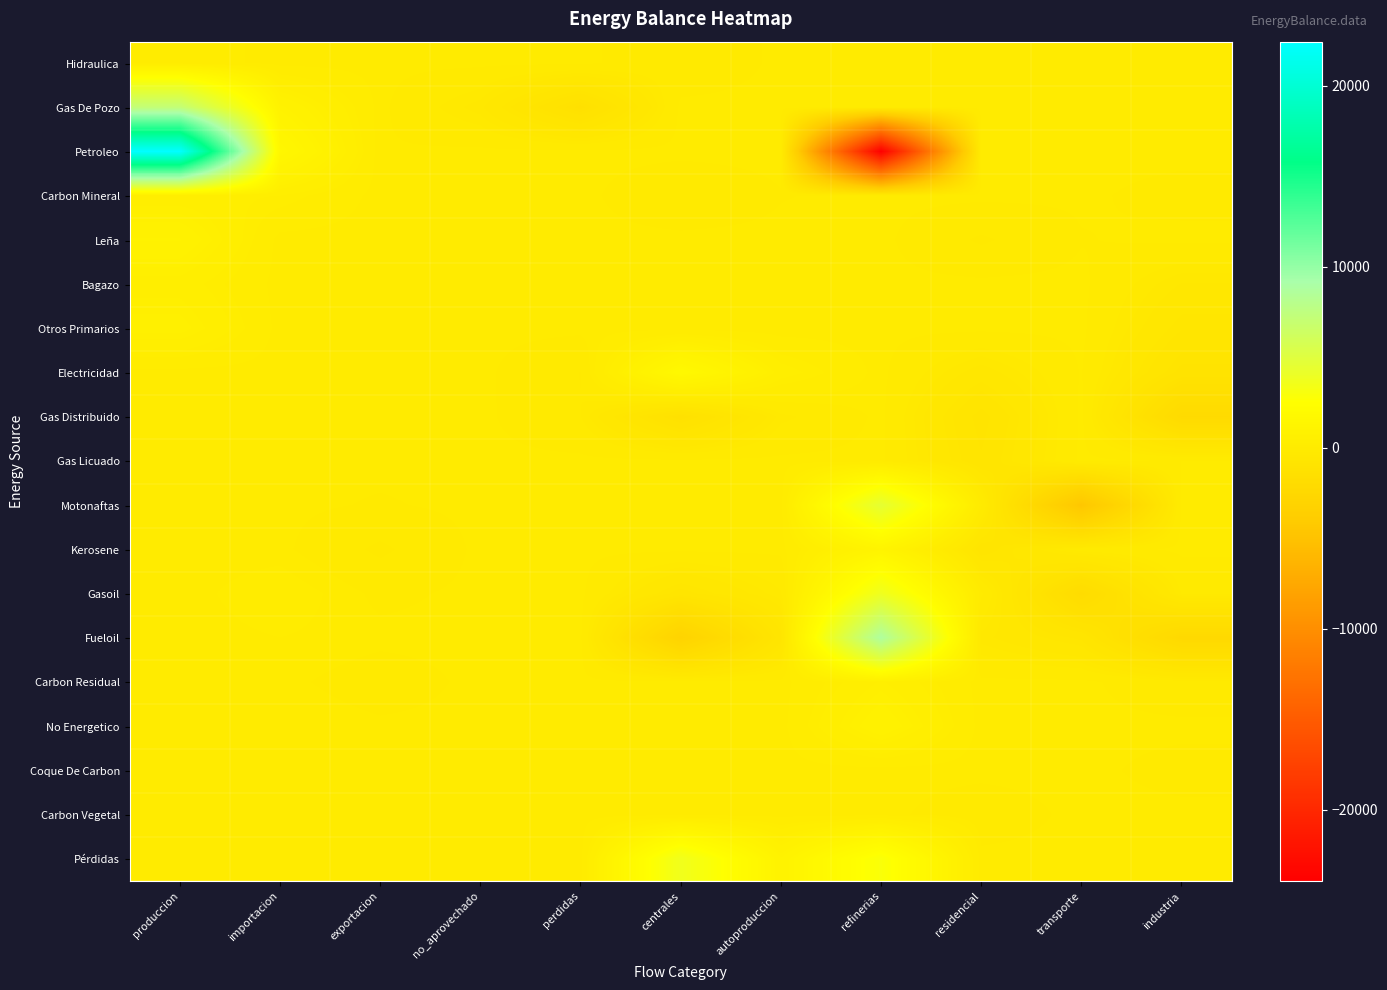

Reading left to right, transcribe all the data shown in this chart.

Hidraulica: produccion=163.1	importacion=0.0	exportacion=0.0	no_aprovechado=0.0	perdidas=-1.6	centrales=-154.5	autoproduccion=-7.0	refinerias=0.0	residencial=0.0	transporte=0.0	industria=0.0
Gas De Pozo: produccion=7170.8	importacion=918.0	exportacion=0.0	no_aprovechado=-368.1	perdidas=-1368.8	centrales=0.0	autoproduccion=0.0	refinerias=0.0	residencial=0.0	transporte=0.0	industria=0.0
Petroleo: produccion=22422.2	importacion=1544.8	exportacion=-23.8	no_aprovechado=0.0	perdidas=0.0	centrales=0.0	autoproduccion=0.0	refinerias=-23939.2	residencial=0.0	transporte=0.0	industria=0.0
Carbon Mineral: produccion=395.5	importacion=325.0	exportacion=0.0	no_aprovechado=0.0	perdidas=0.0	centrales=-163.8	autoproduccion=-40.6	refinerias=0.0	residencial=0.0	transporte=-14.8	industria=-78.1
Leña: produccion=886.3	importacion=0.0	exportacion=0.0	no_aprovechado=0.0	perdidas=0.0	centrales=0.0	autoproduccion=-3.9	refinerias=0.0	residencial=-244.3	transporte=-41.1	industria=0.0
Bagazo: produccion=428.0	importacion=0.0	exportacion=0.0	no_aprovechado=0.0	perdidas=0.0	centrales=0.0	autoproduccion=-23.0	refinerias=0.0	residencial=0.0	transporte=0.0	industria=-405.0
Otros Primarios: produccion=682.3	importacion=0.0	exportacion=0.0	no_aprovechado=0.0	perdidas=0.0	centrales=0.0	autoproduccion=-27.9	refinerias=0.0	residencial=0.0	transporte=0.0	industria=-654.4
Electricidad: produccion=0.0	importacion=0.0	exportacion=-0.6	no_aprovechado=0.0	perdidas=-219.3	centrales=1754.9	autoproduccion=421.4	refinerias=0.0	residencial=-482.7	transporte=-24.9	industria=-1005.3
Gas Distribuido: produccion=0.0	importacion=0.0	exportacion=0.0	no_aprovechado=0.0	perdidas=-210.0	centrales=-1313.7	autoproduccion=-257.0	refinerias=0.0	residencial=-932.1	transporte=0.0	industria=-2138.9
Gas Licuado: produccion=0.0	importacion=0.0	exportacion=0.0	no_aprovechado=0.0	perdidas=0.0	centrales=0.0	autoproduccion=0.0	refinerias=0.0	residencial=-827.0	transporte=0.0	industria=-34.3
Motonaftas: produccion=0.0	importacion=0.0	exportacion=-47.7	no_aprovechado=0.0	perdidas=0.0	centrales=0.0	autoproduccion=0.0	refinerias=4534.4	residencial=0.0	transporte=-4567.8	industria=0.0
Kerosene: produccion=0.0	importacion=0.0	exportacion=-253.5	no_aprovechado=0.0	perdidas=0.0	centrales=0.0	autoproduccion=0.0	refinerias=1152.5	residencial=-779.3	transporte=-136.5	industria=0.0
Gasoil: produccion=0.0	importacion=153.1	exportacion=-69.6	no_aprovechado=0.0	perdidas=0.0	centrales=-754.1	autoproduccion=-232.2	refinerias=3766.2	residencial=0.0	transporte=-1910.4	industria=-205.7
Fueloil: produccion=0.0	importacion=55.8	exportacion=0.0	no_aprovechado=0.0	perdidas=0.0	centrales=-3039.4	autoproduccion=-734.4	refinerias=8708.6	residencial=-354.3	transporte=-708.6	industria=-2302.9
Carbon Residual: produccion=0.0	importacion=0.0	exportacion=-111.9	no_aprovechado=0.0	perdidas=0.0	centrales=0.0	autoproduccion=0.0	refinerias=528.2	residencial=0.0	transporte=0.0	industria=-166.9
No Energetico: produccion=0.0	importacion=48.0	exportacion=-10.0	no_aprovechado=0.0	perdidas=0.0	centrales=0.0	autoproduccion=0.0	refinerias=877.5	residencial=0.0	transporte=0.0	industria=0.0
Coque De Carbon: produccion=0.0	importacion=8.5	exportacion=15.6	no_aprovechado=0.0	perdidas=0.0	centrales=0.0	autoproduccion=0.0	refinerias=0.0	residencial=0.0	transporte=0.0	industria=-85.5
Carbon Vegetal: produccion=0.0	importacion=0.0	exportacion=0.0	no_aprovechado=0.0	perdidas=0.0	centrales=0.0	autoproduccion=0.0	refinerias=0.0	residencial=-116.9	transporte=0.0	industria=0.0
Pérdidas: produccion=0.0	importacion=0.0	exportacion=0.0	no_aprovechado=0.0	perdidas=0.0	centrales=3670.5	autoproduccion=979.2	refinerias=2895.9	residencial=0.0	transporte=0.0	industria=0.0